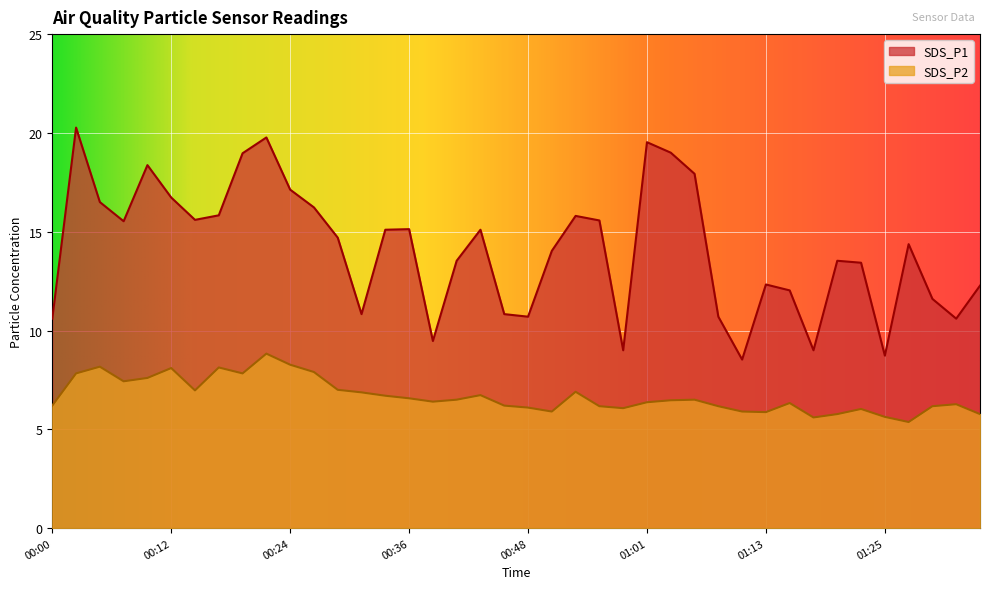

The value of SDS_P2 at 00:34 is 6.7. True or false?

True